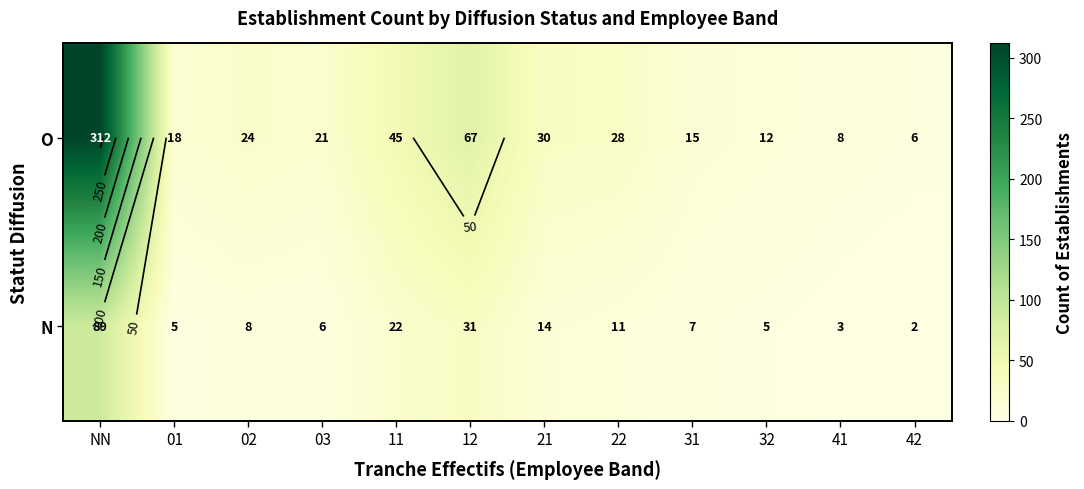

Where does the O series first go above 24?

NN